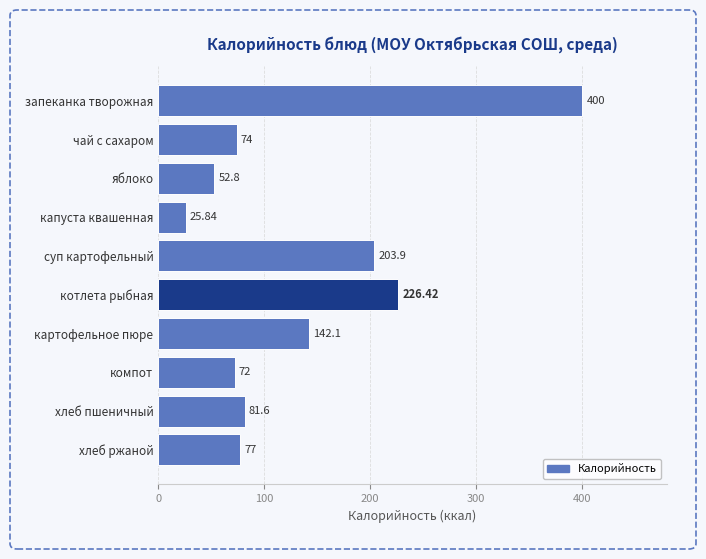

At which category does the chart reach its minimum across all series?

капуста квашенная